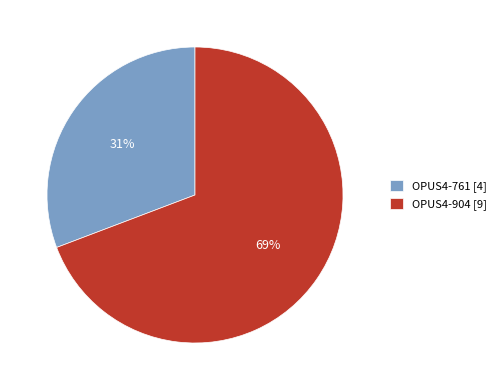

Rank the categories by value from highest to lowest.

OPUS4-904, OPUS4-761